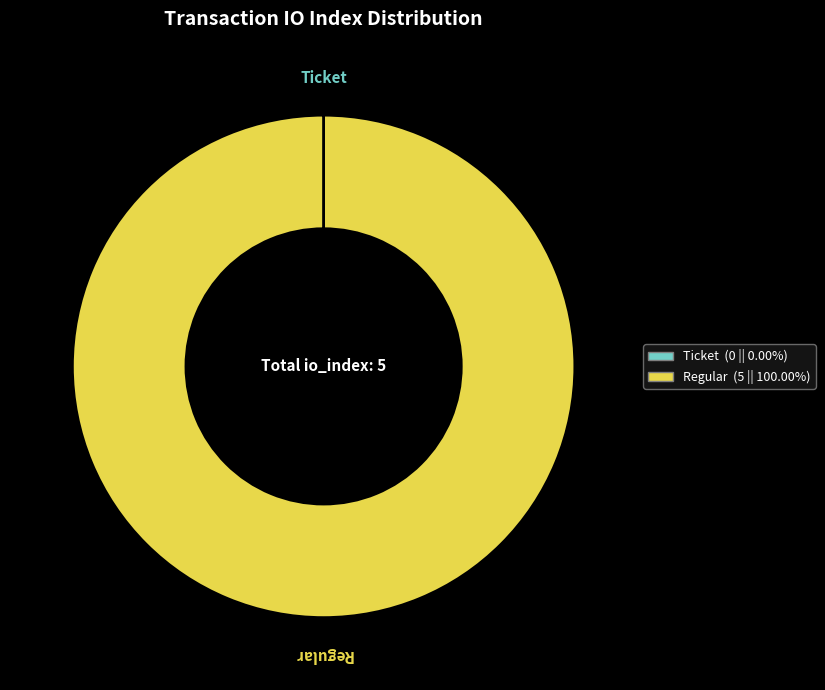

Which category has the biggest portion of the pie?

Regular